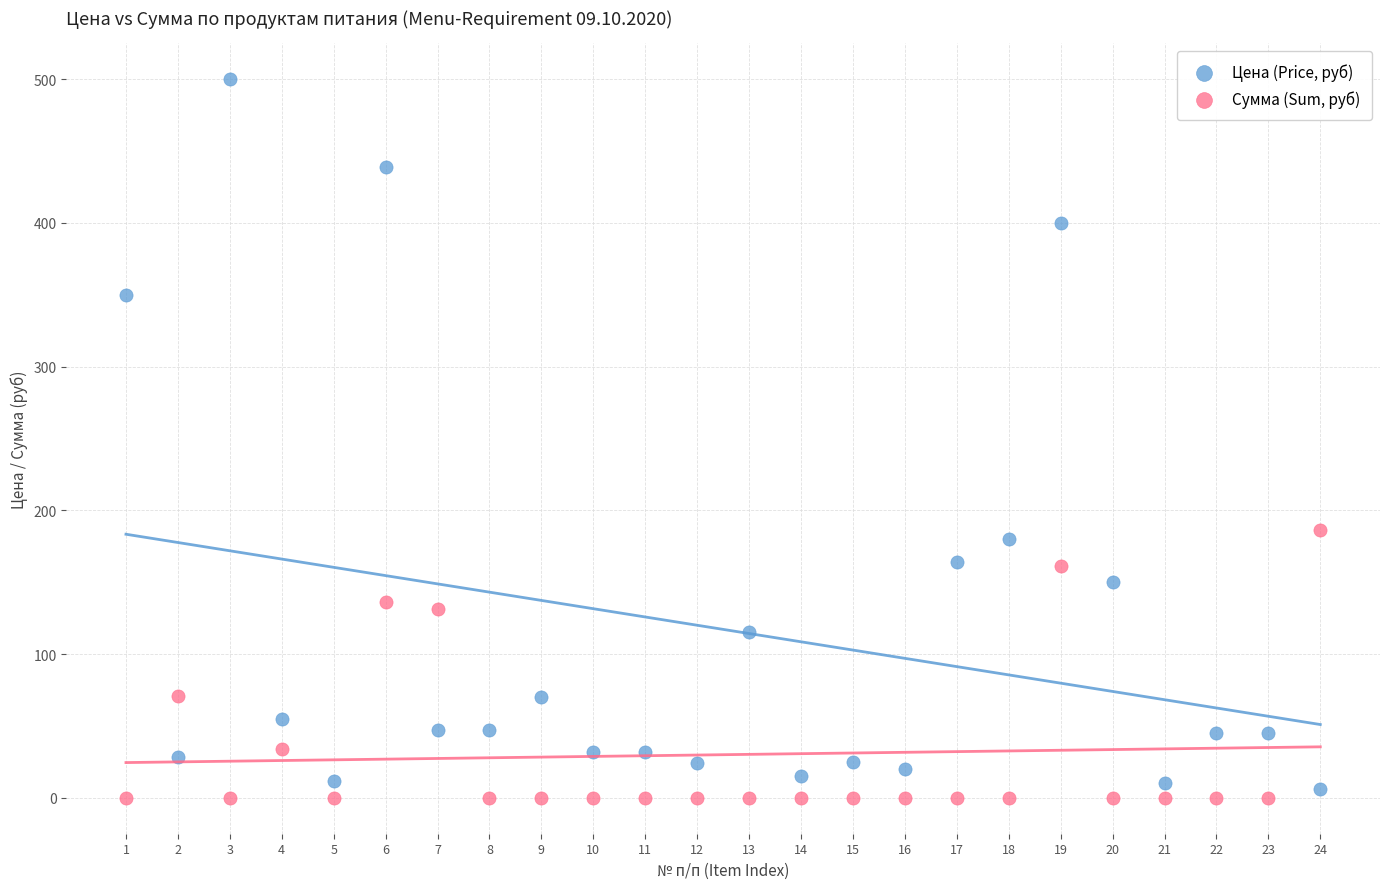

Which series has the largest Y range (max minus min)?

Цена (Price, руб)